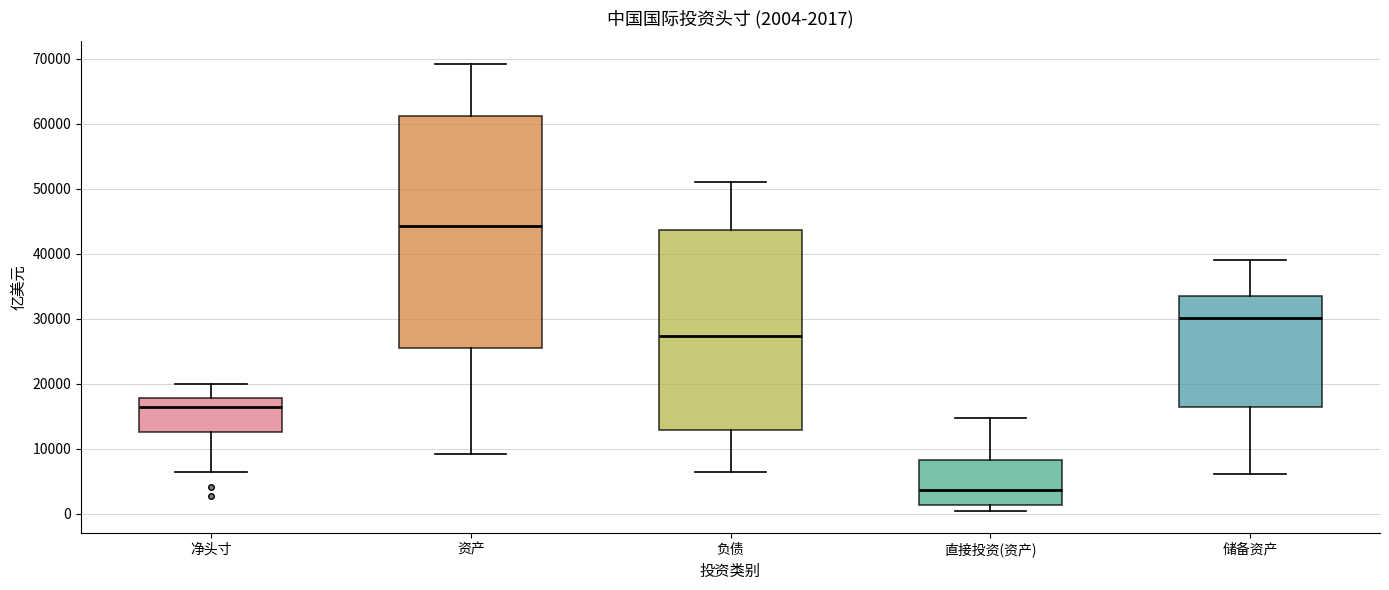

Which box has the lowest median line?

直接投资(资产)